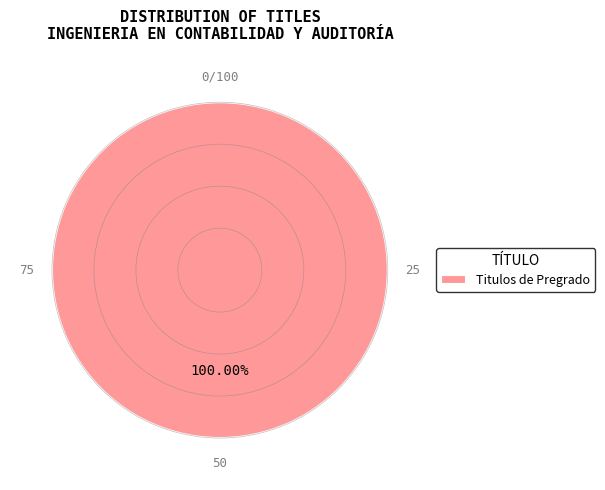

Rank the categories by value from highest to lowest.

Titulos de Pregrado